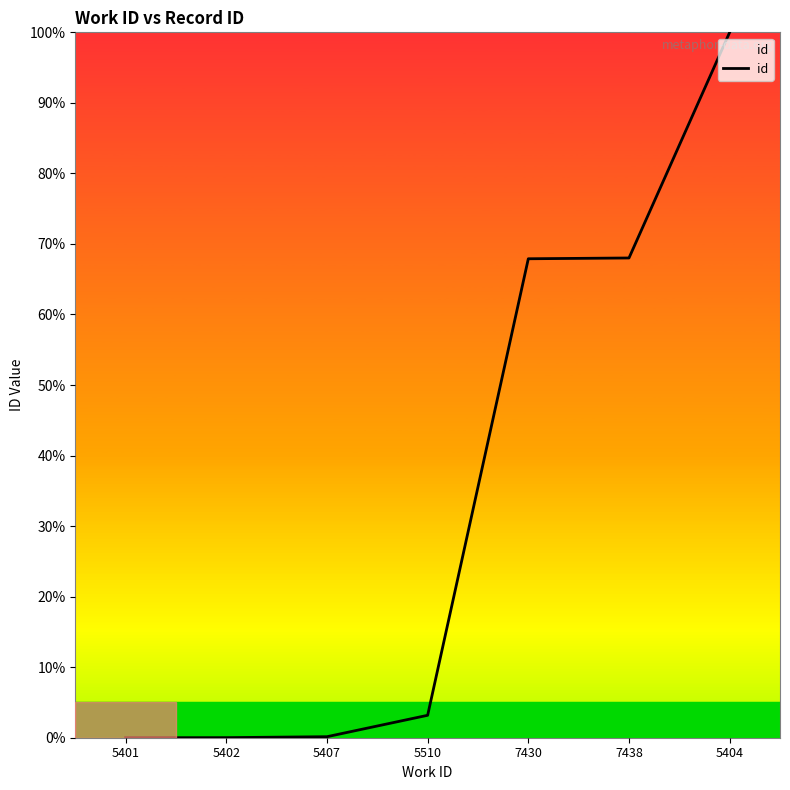

What position from the right is 5401?

7